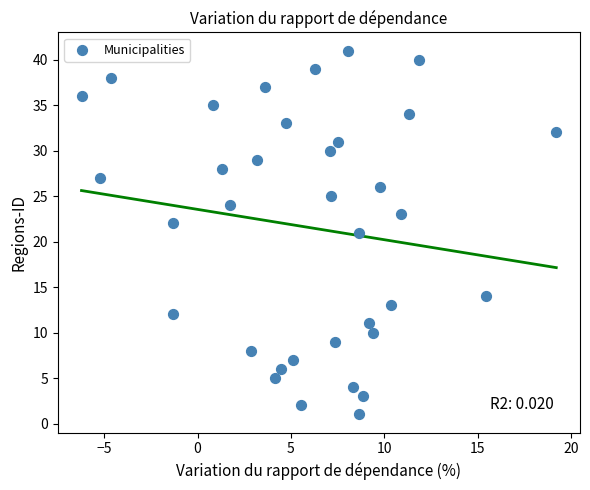

What is the range of Y values (max minus min)?

40